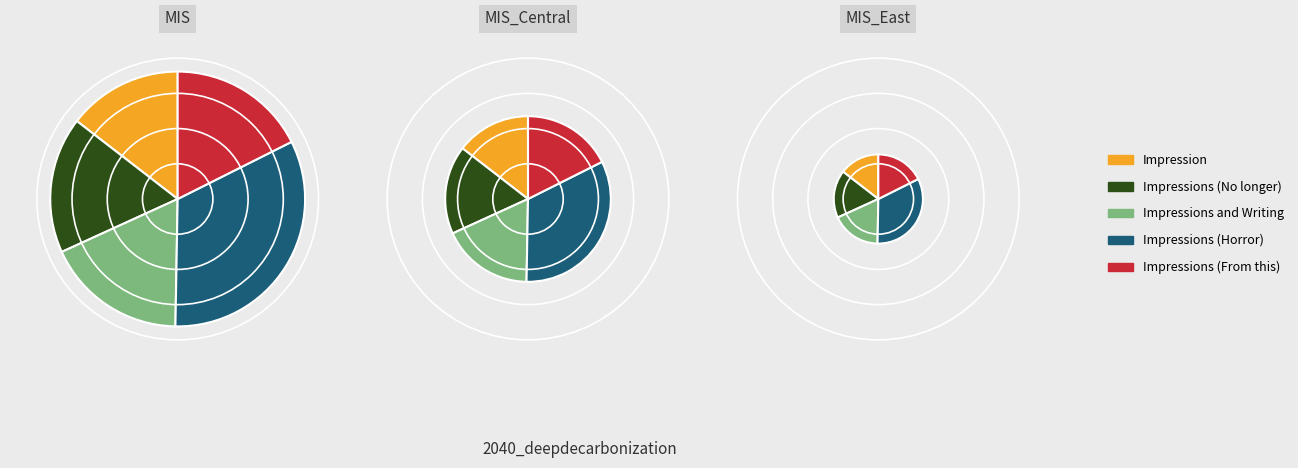

What is the change in value from Impression to Impressions (Horror)?

+4152